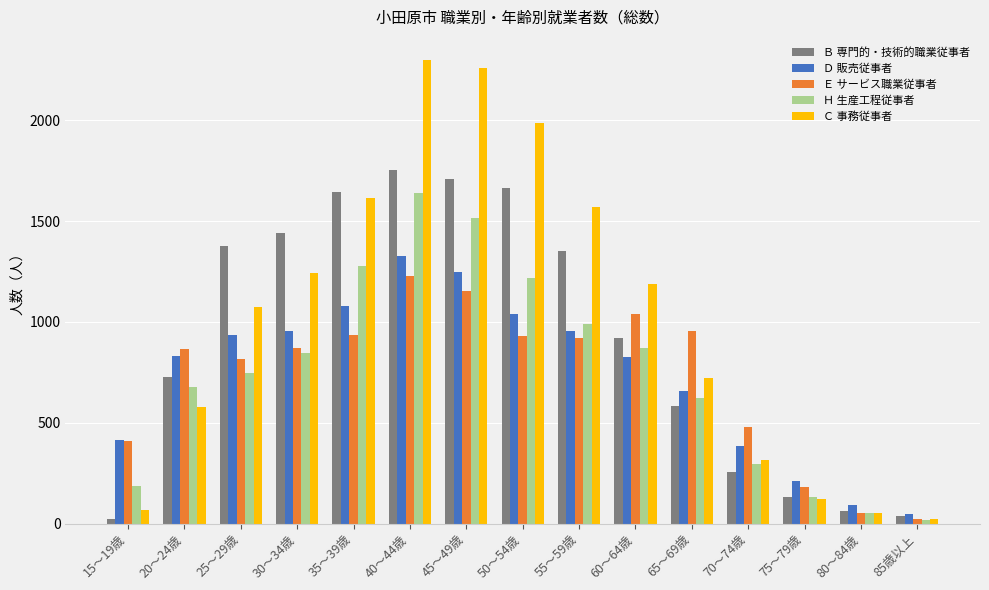

What is the average value of the Ｈ 生産工程従事者 series?

740